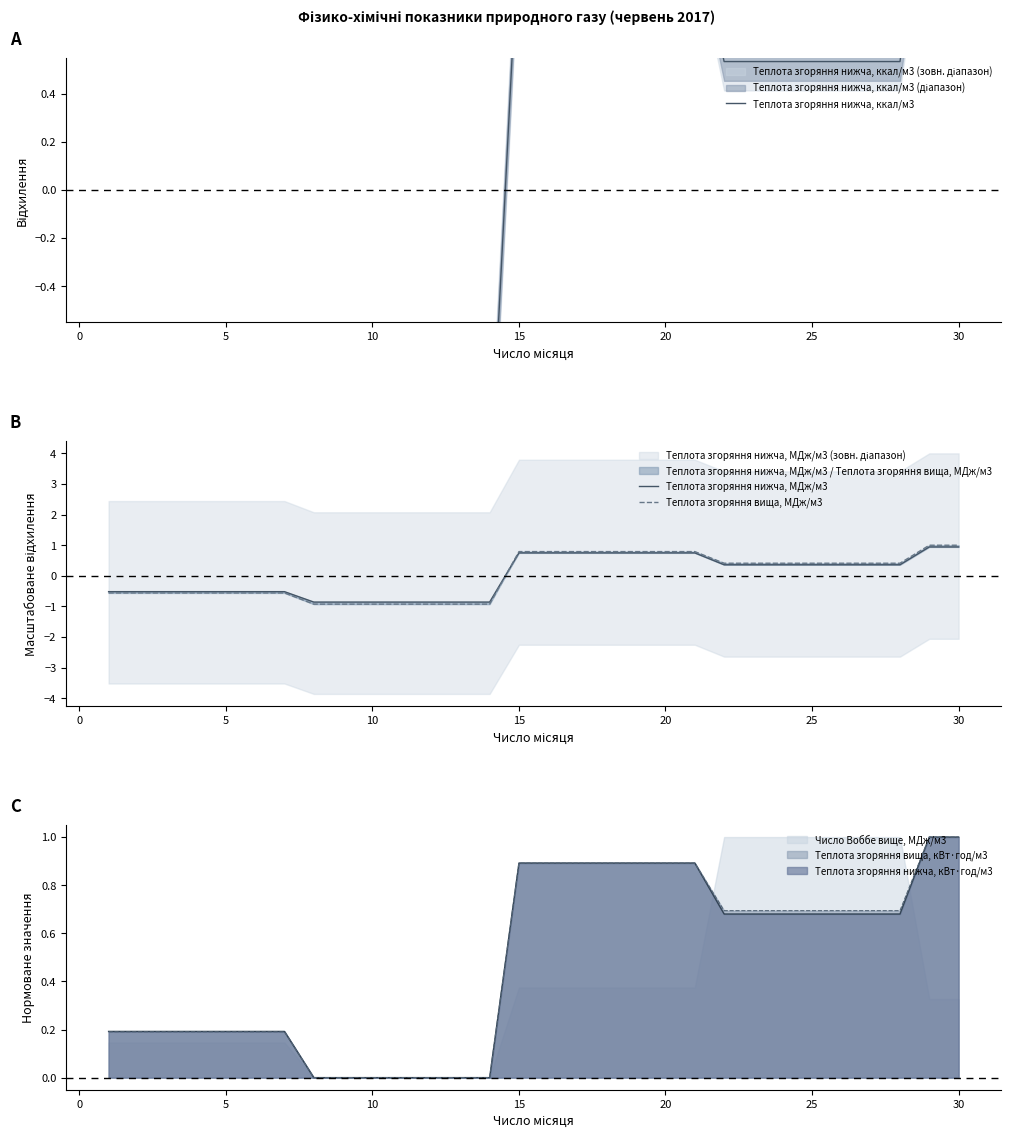

Is it true that Число Воббе вище, МДж/м3 equals -0.6 at 10?

False